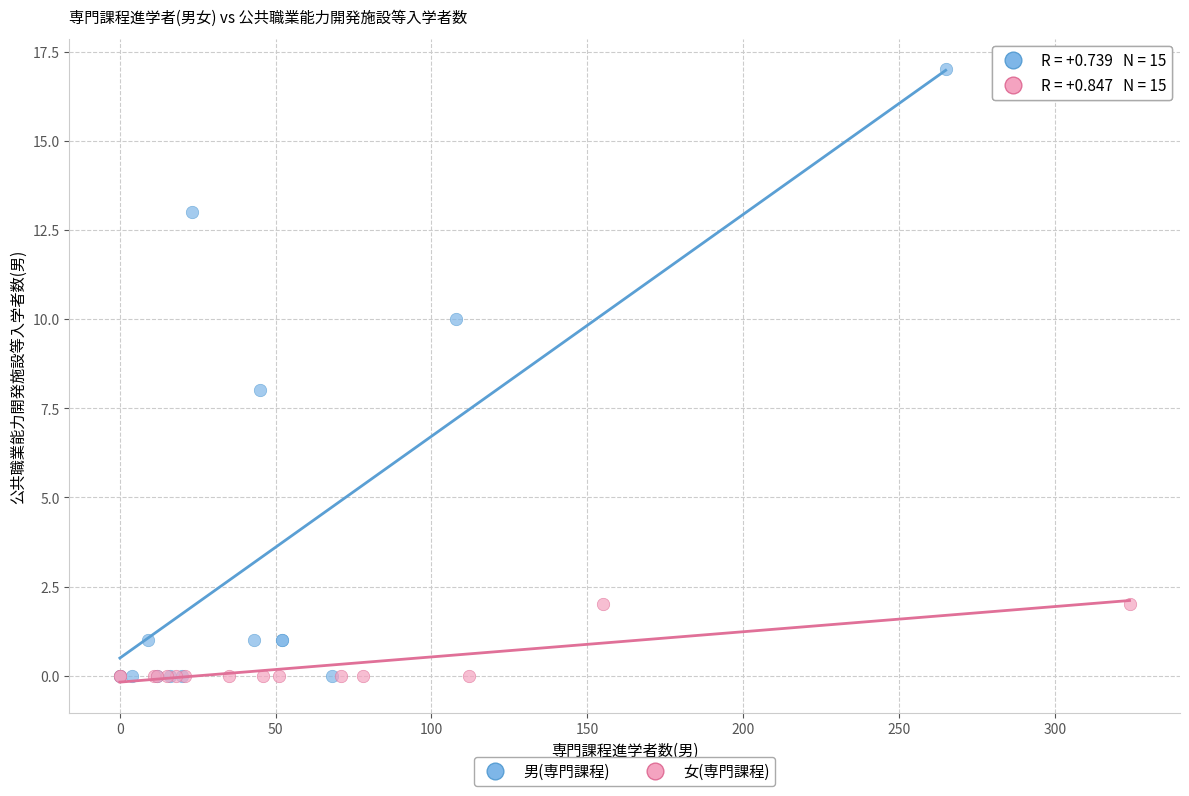

Which series has the widest spread of Y values?

男(専門課程)